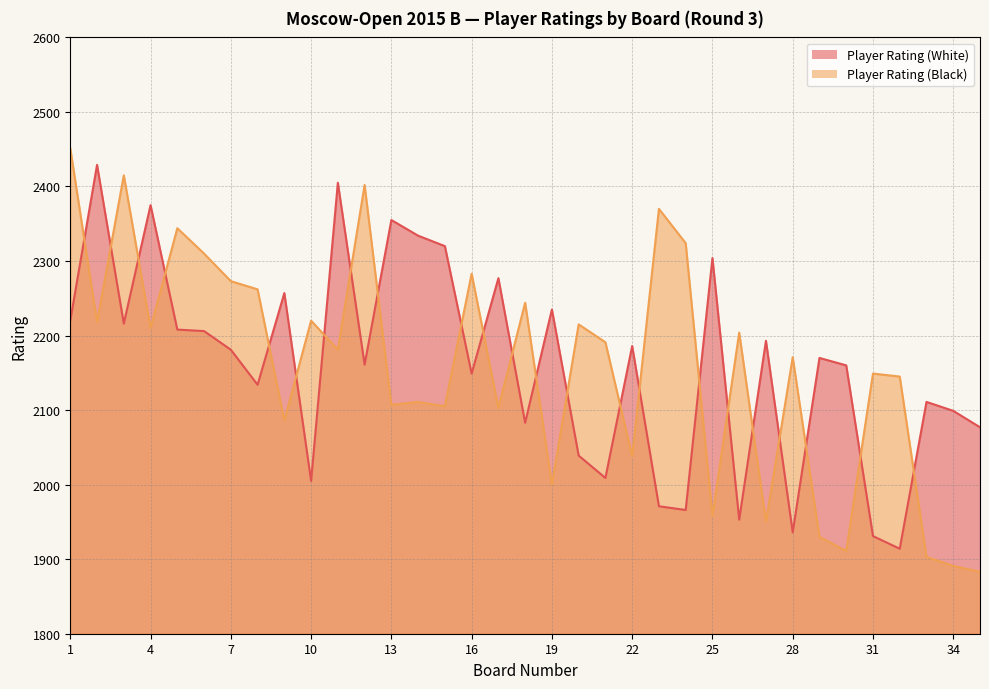

How many lines are shown in the chart?

2